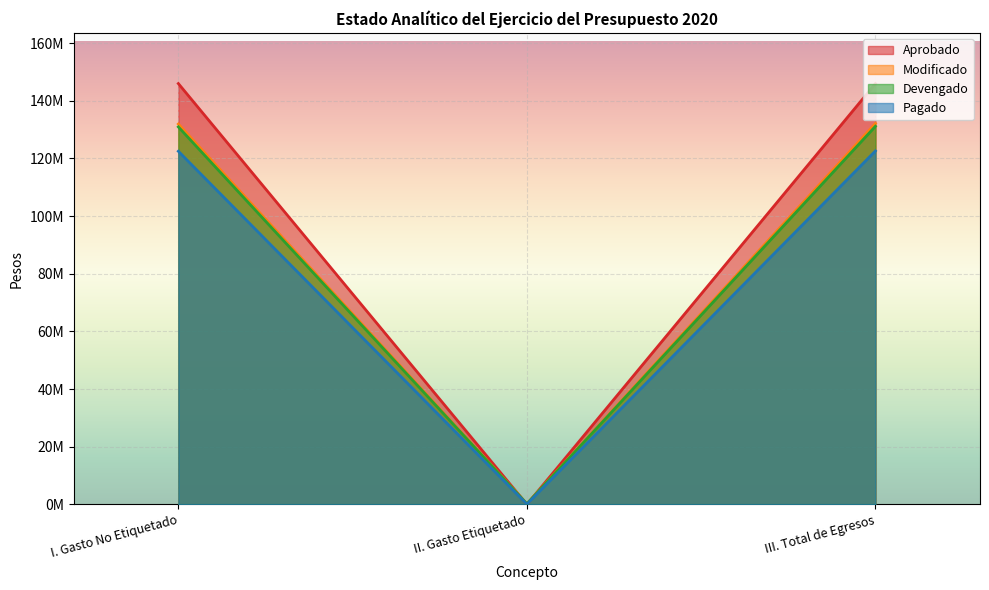

What value does the Pagado series have at I. Gasto No Etiquetado, to the nearest 10?

122466950